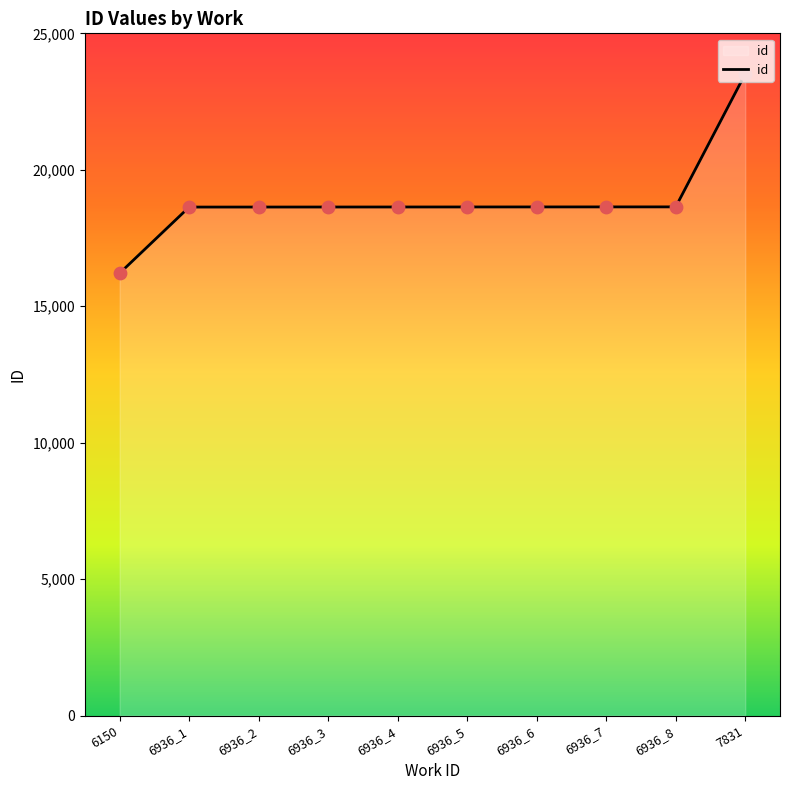

What is the ratio of the value at 6936_1 to the value at 6936_6?

1.0